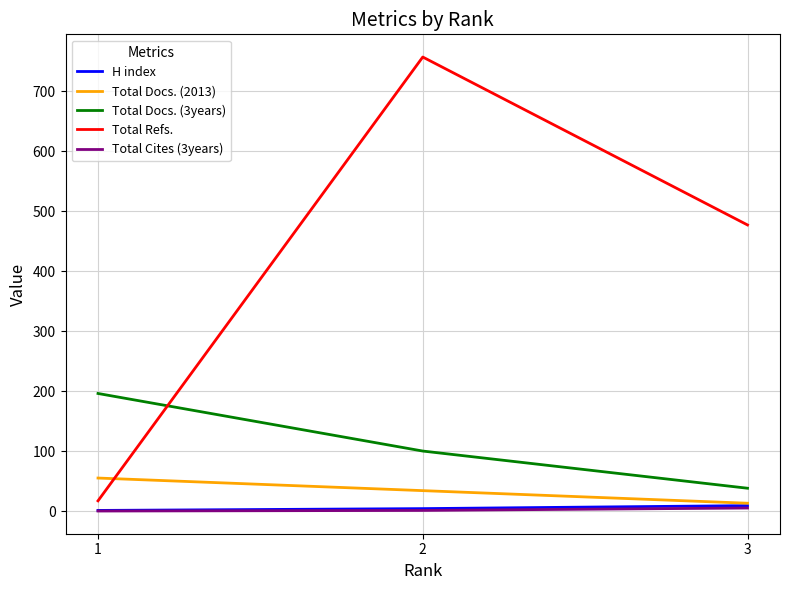

What is the total value across all series at 3?

542